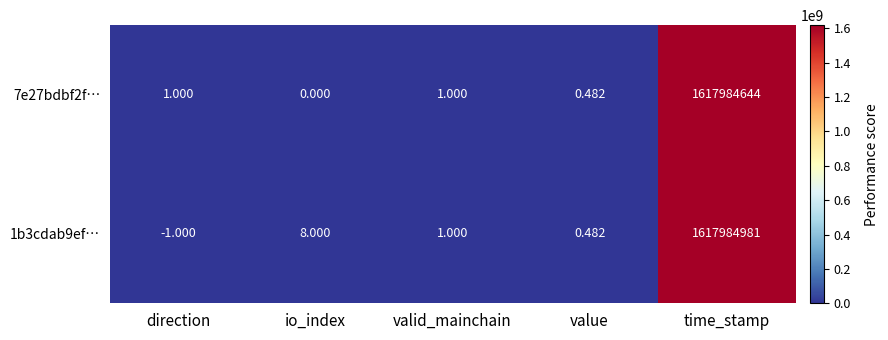

At which label is 1b3cdab9ef… closest to 808992490?

io_index